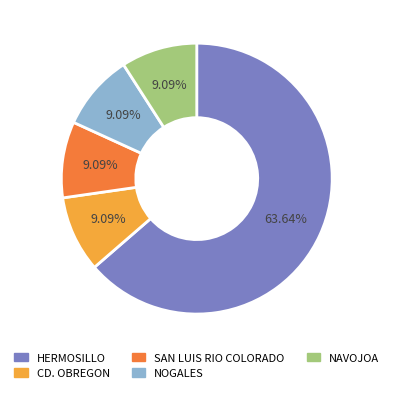

Combined, what portion of the pie is CD. OBREGON and NAVOJOA?

18.2%